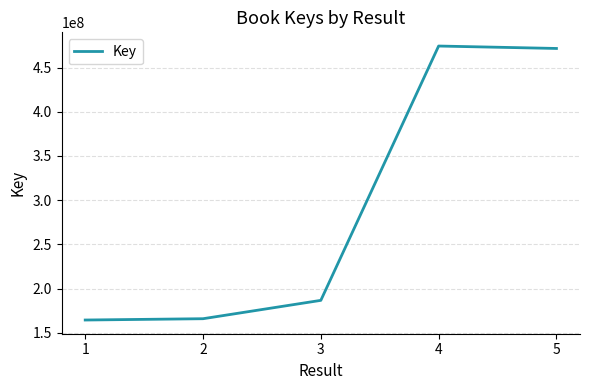

What is the greatest value displayed?

474381499